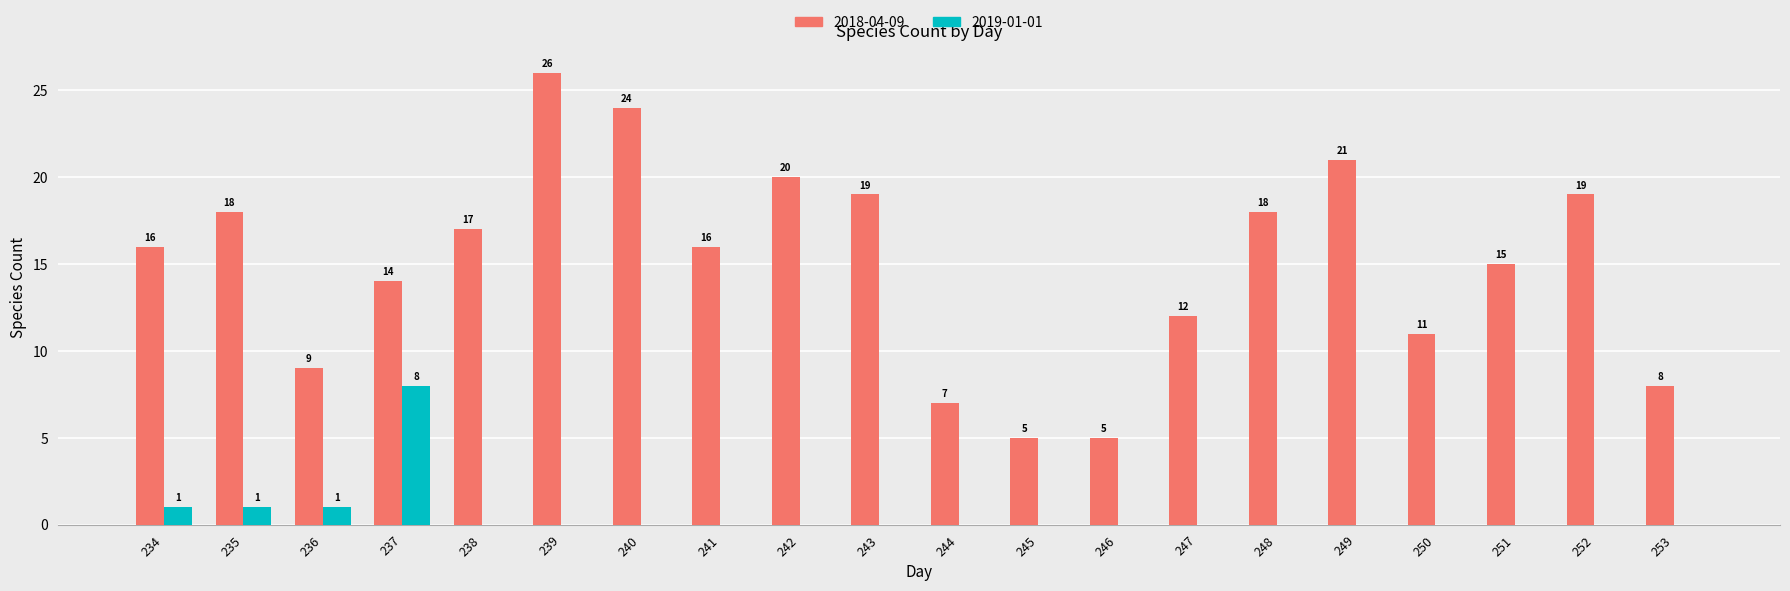

Between 238 and 239, which series saw the biggest shift?

2018-04-09